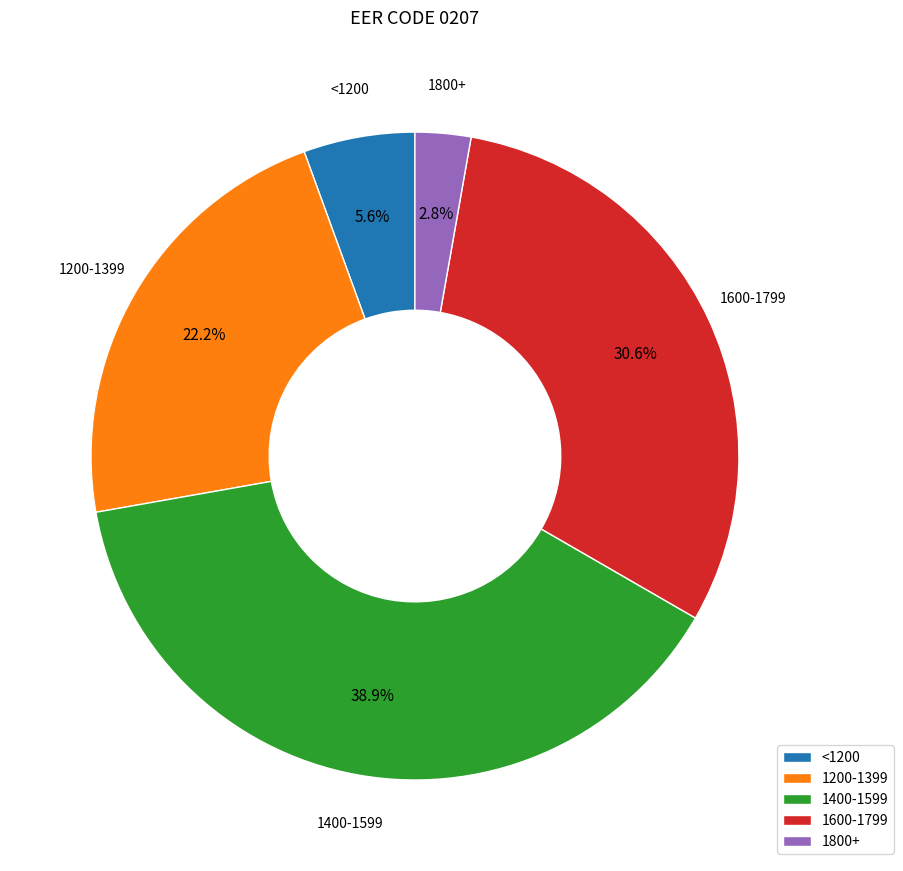

Combined, do 1800+ and <1200 account for over 50%?

No